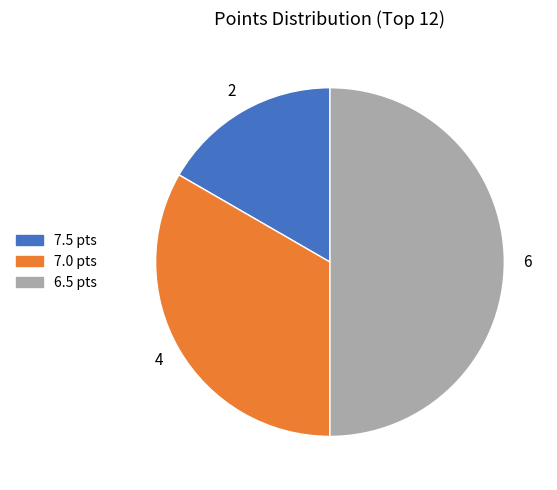

How many segments does this pie chart have?

3